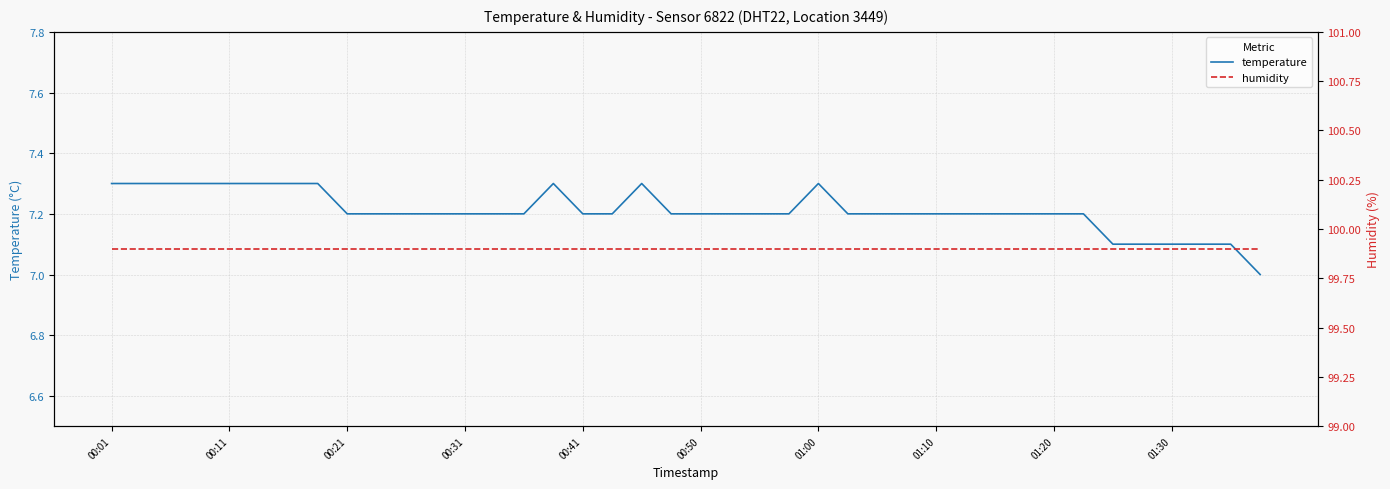

List the series in order of their overall mean, lowest first.

temperature, humidity